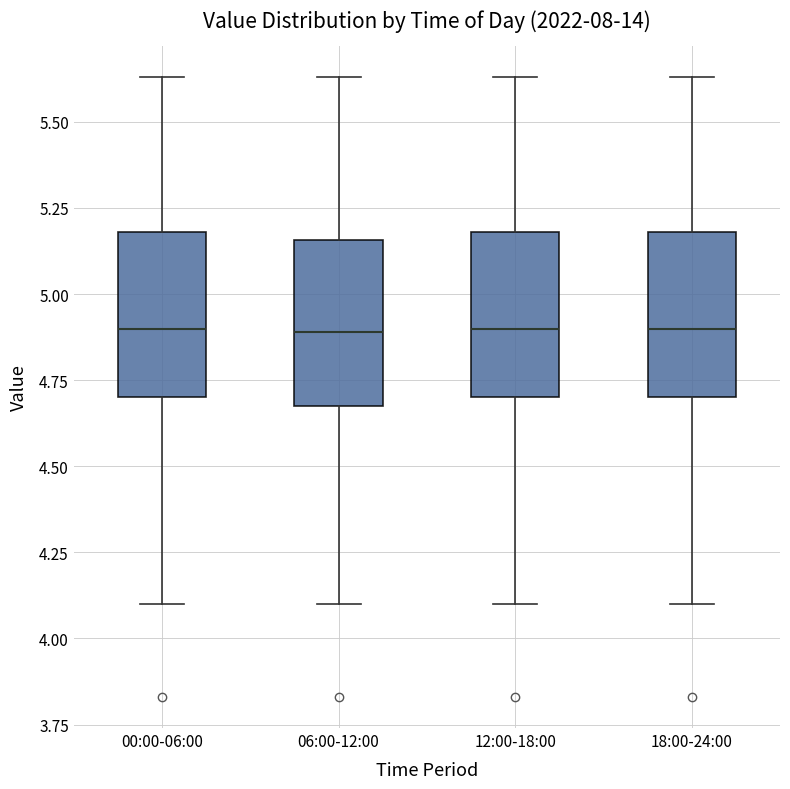

Reading left to right, read every box against the y-axis: the position of its median line, the range the box covers, and the ends of its whiskers. The values are not printed on the chart, so give them approximately, as read against the axis.

00:00-06:00: median 4.90, box 4.70 to 5.20, whiskers 4.10 to 5.65
06:00-12:00: median 4.90, box 4.70 to 5.15, whiskers 4.10 to 5.65
12:00-18:00: median 4.90, box 4.70 to 5.20, whiskers 4.10 to 5.65
18:00-24:00: median 4.90, box 4.70 to 5.20, whiskers 4.10 to 5.65